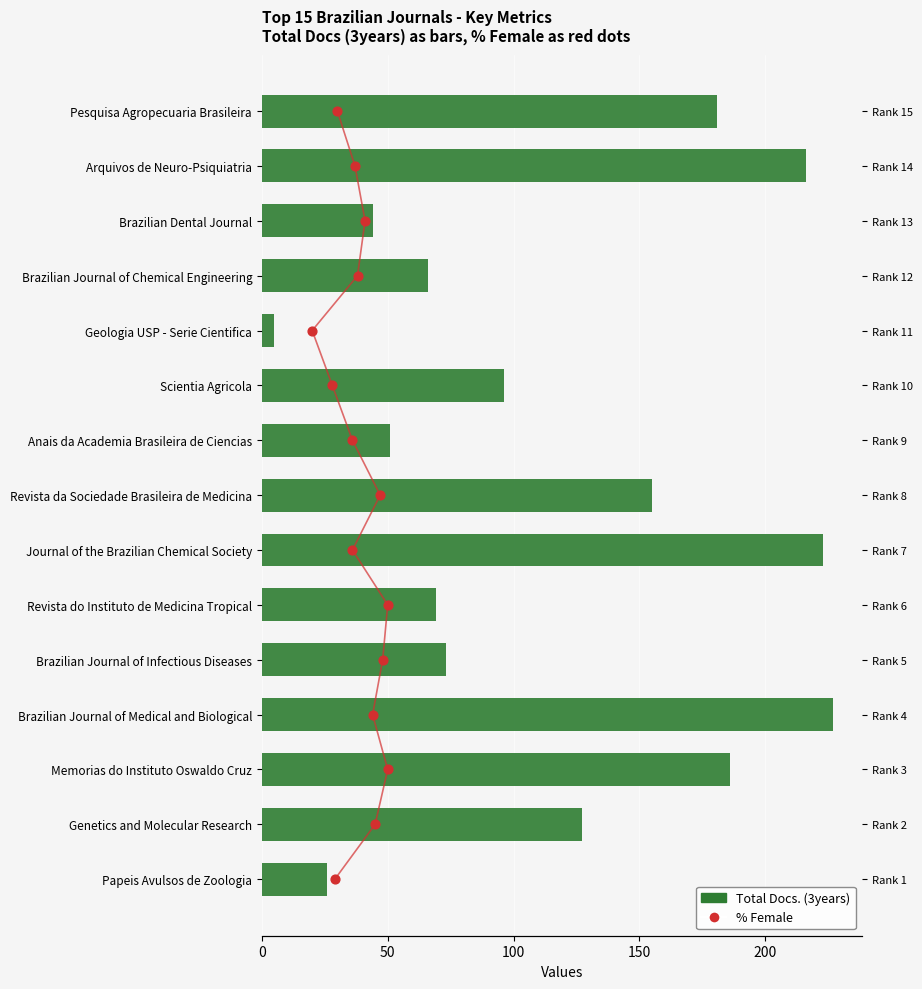

What is the total value across all series at 100?

188